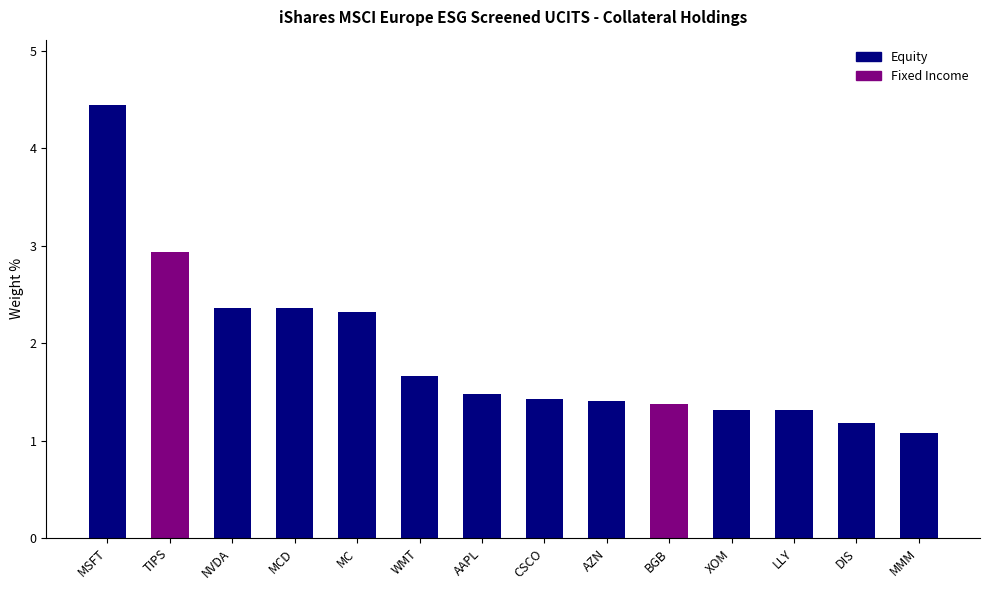

What is the difference between the maximum and minimum values?

3.4